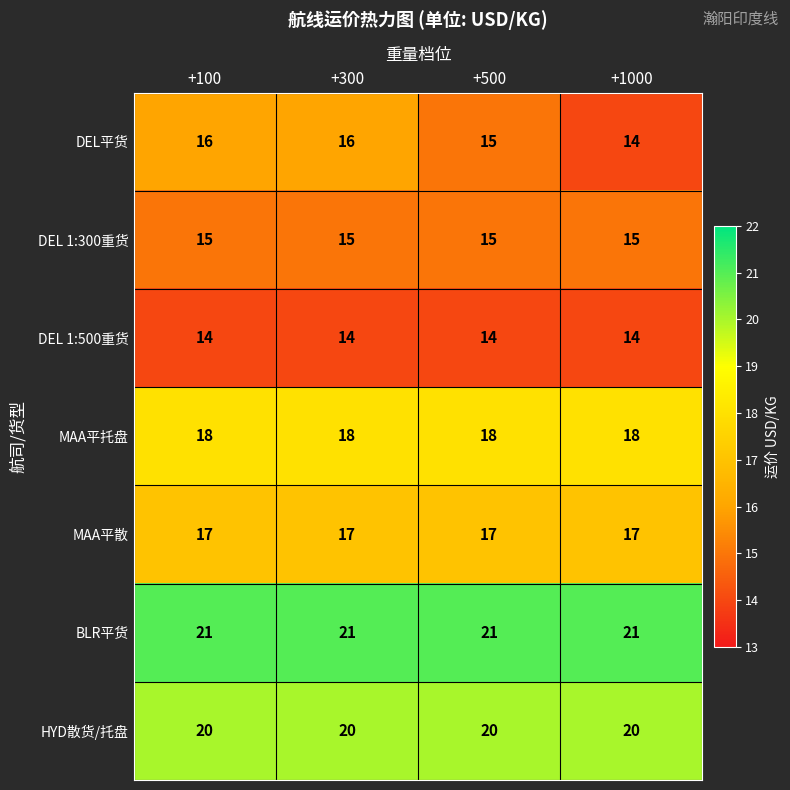

Is the value of MAA平散 at +100 greater than the value of BLR平货 at +1000?

No